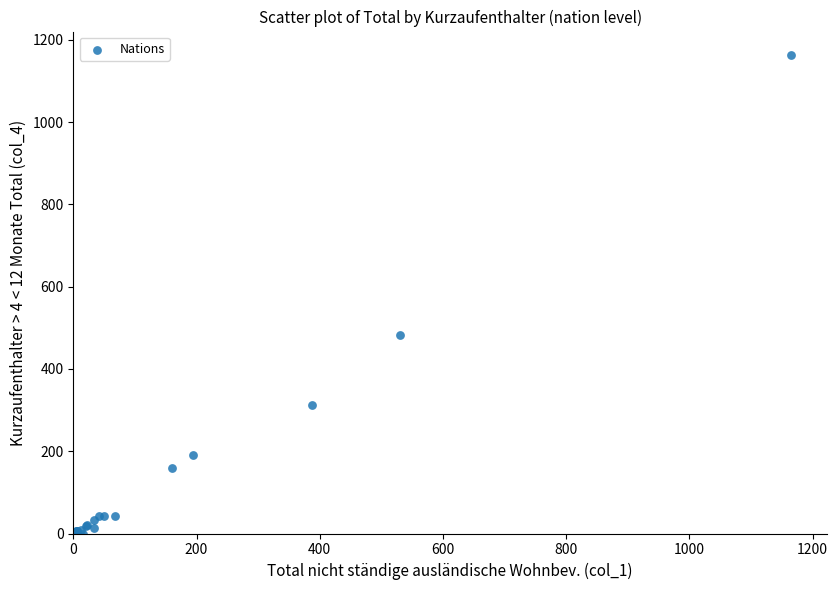

What Y value in the scatter plot is closest to 581?

483